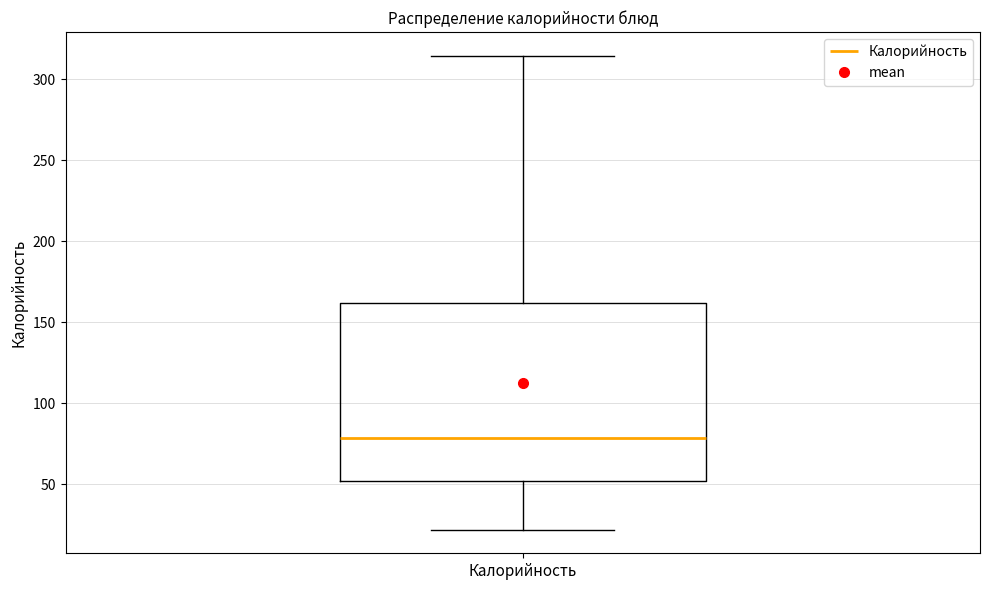

Read this box plot against the y-axis: the position of the median line, the range covered by the box, and the ends of both whiskers. The values are not printed on the chart, so give them approximately, as read against the axis.

median 80, box 50 to 160, whiskers 20 to 315